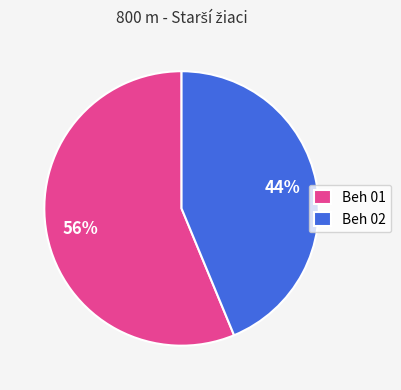

The Beh 02 slice represents 44% of the pie. True or false?

True